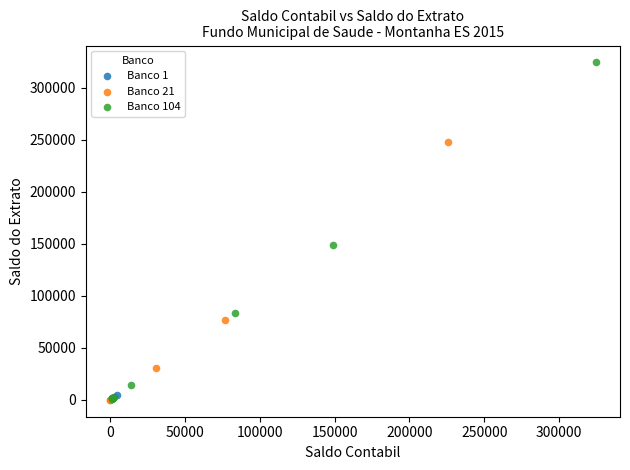

What are all the series names shown in the legend?

Banco 1, Banco 21, Banco 104